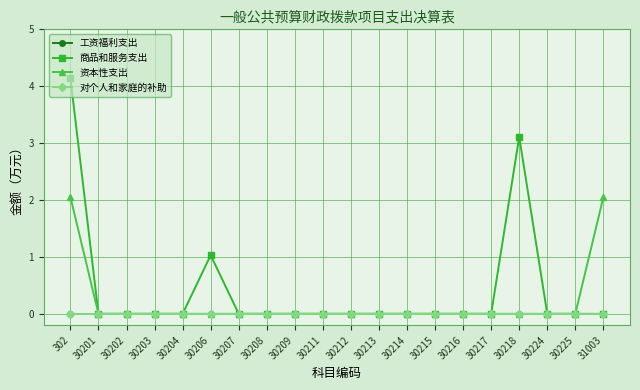

At which label is 工资福利支出 closest to 0?

302